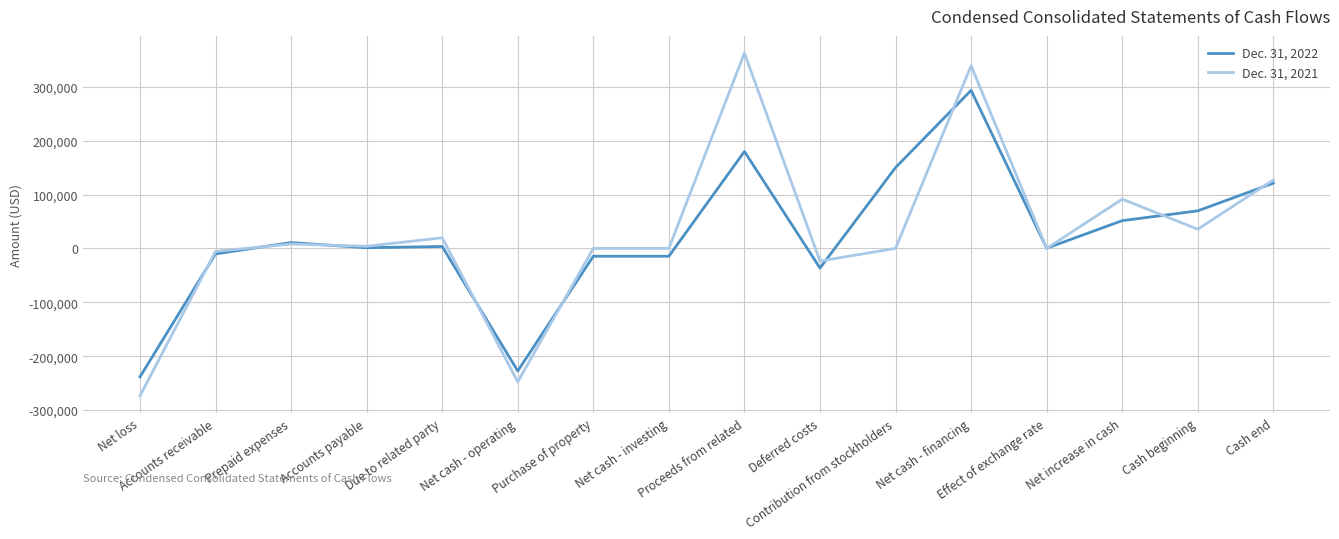

Which series has the widest spread of values?

Dec. 31, 2021